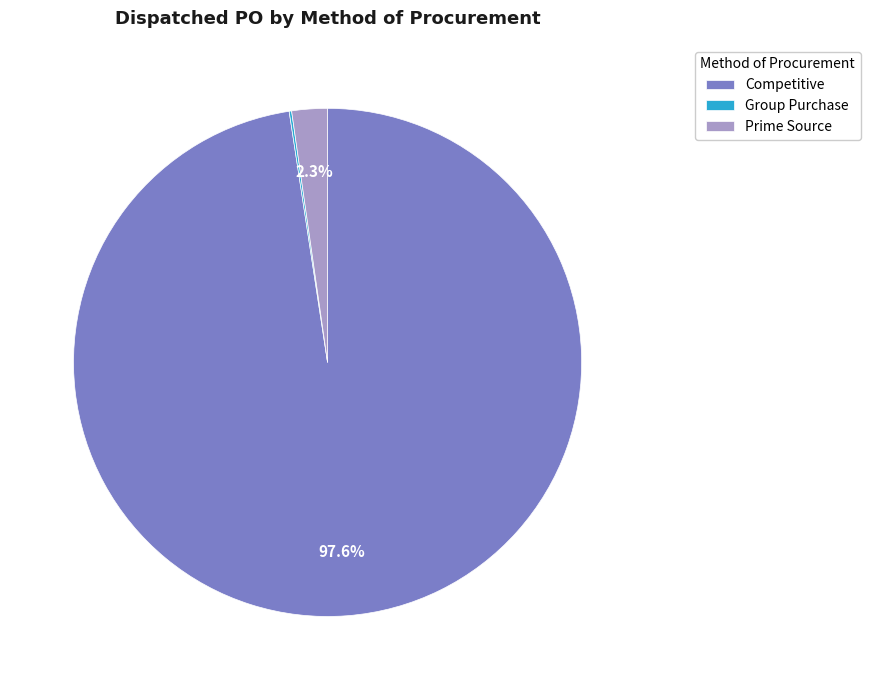

Which category has the biggest portion of the pie?

Competitive